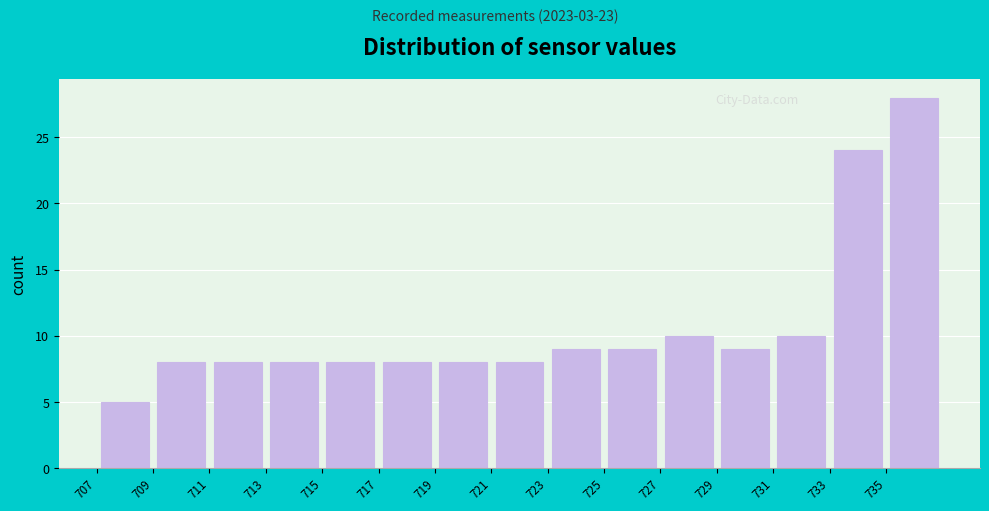

Reading left to right, list every bar in this chart as the range it spans on the x-axis followed by its height. The values are not printed on the chart, so give them approximately, as read against the axis.

707 to 709: 5
709 to 711: 8
711 to 713: 8
713 to 715: 8
715 to 717: 8
717 to 719: 8
719 to 721: 8
721 to 723: 8
723 to 725: 9
725 to 727: 9
727 to 729: 10
729 to 731: 9
731 to 733: 10
733 to 735: 24
735 to 737: 28